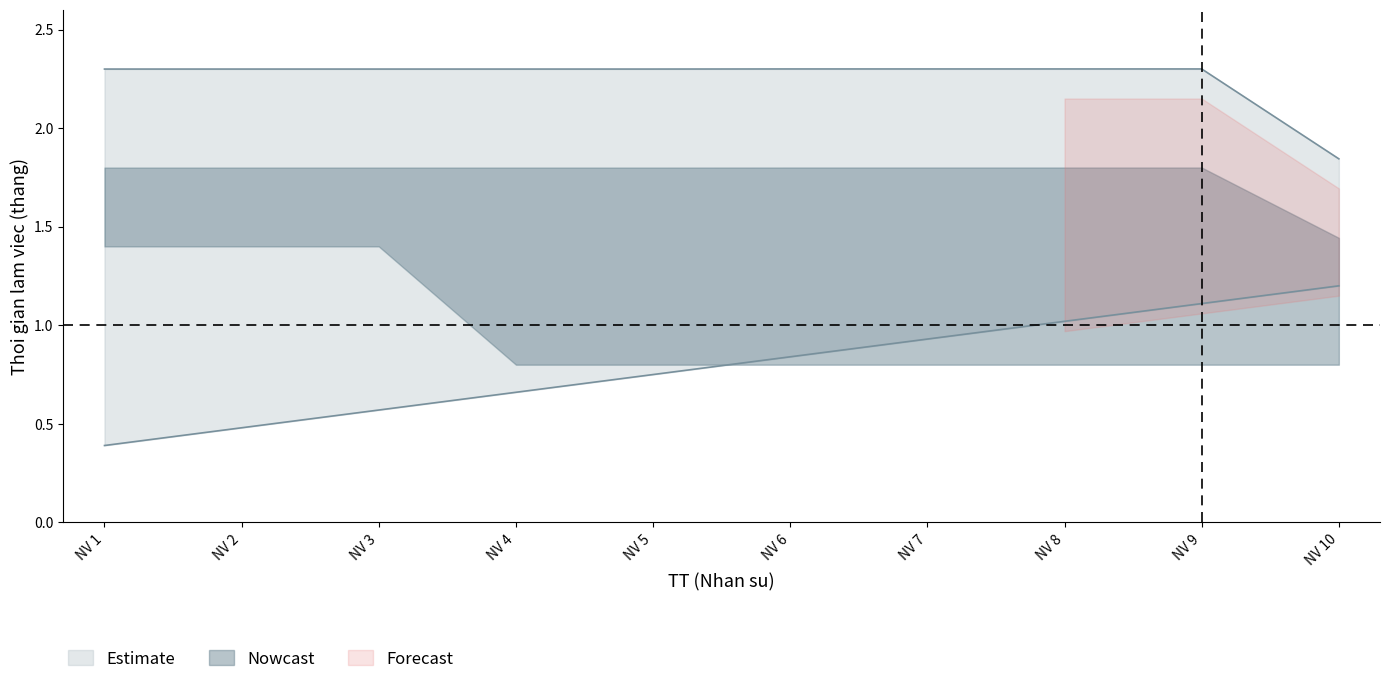

What is the greatest value displayed?

2.3